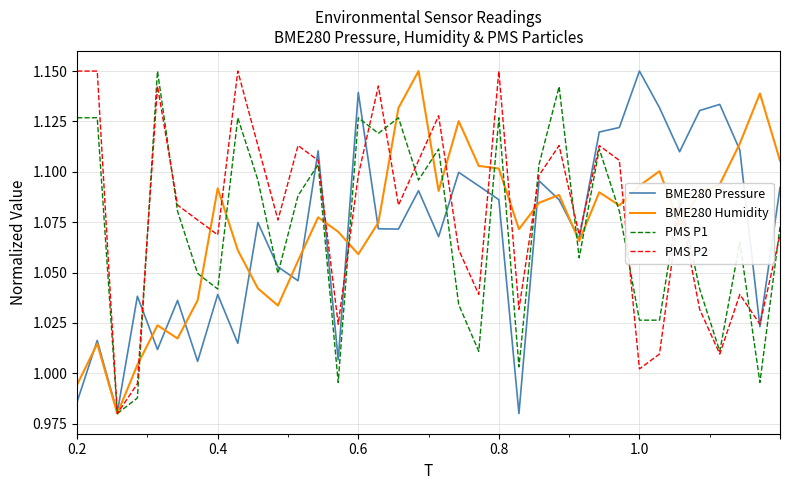

How many lines are shown in the chart?

4